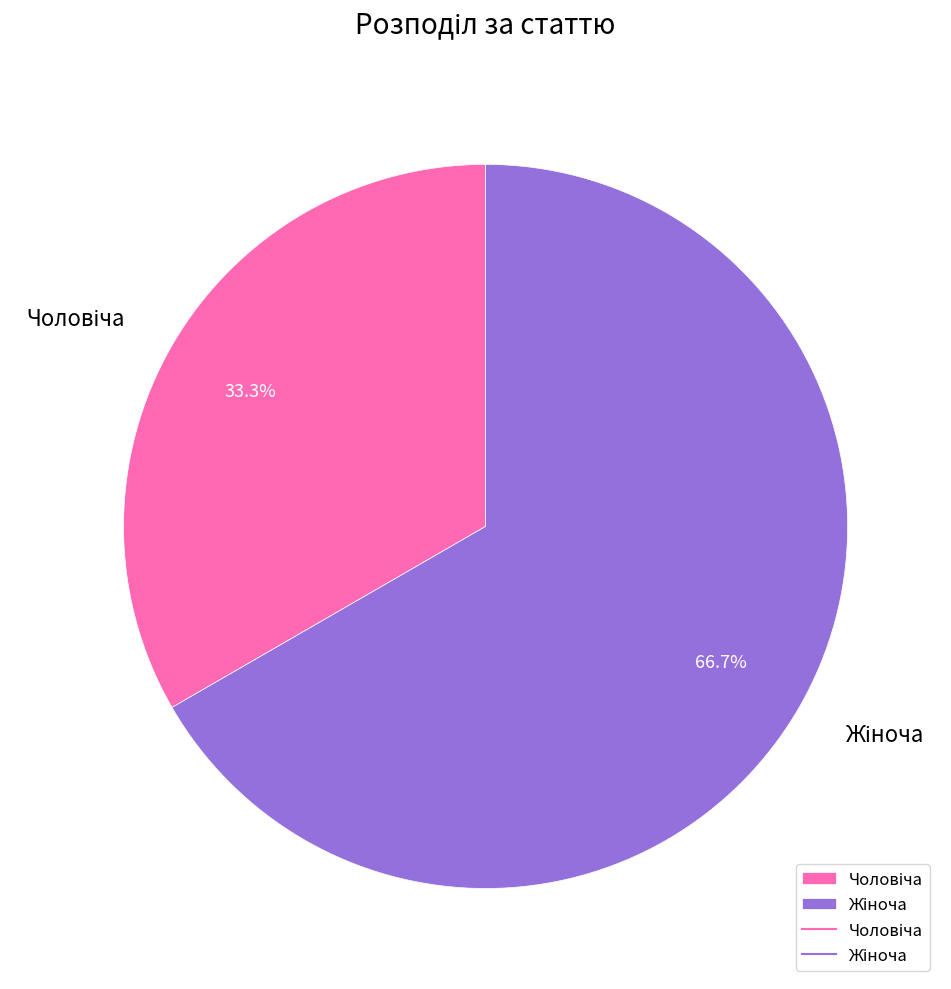

Does any single category account for the majority?

Yes